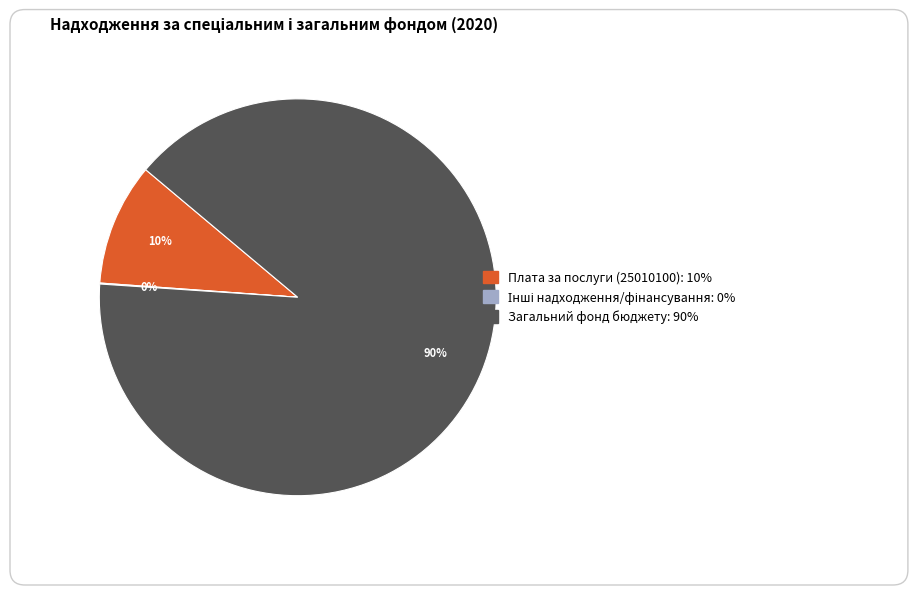

To the nearest percent, what is the difference between the largest and smallest slice percentages?

90%